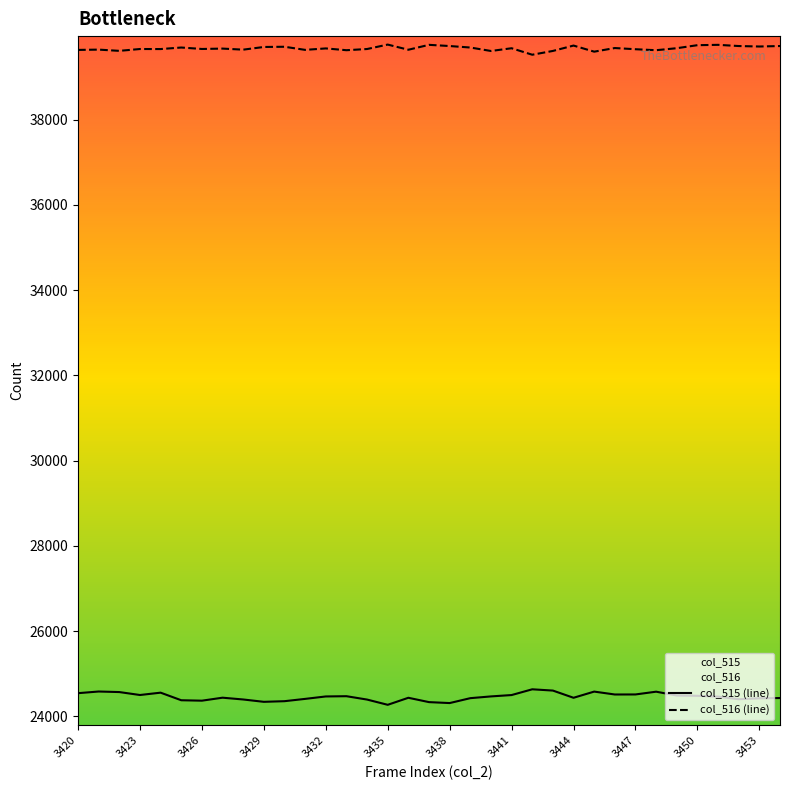

The col_516 series shows 39627 at 3433. True or false?

True